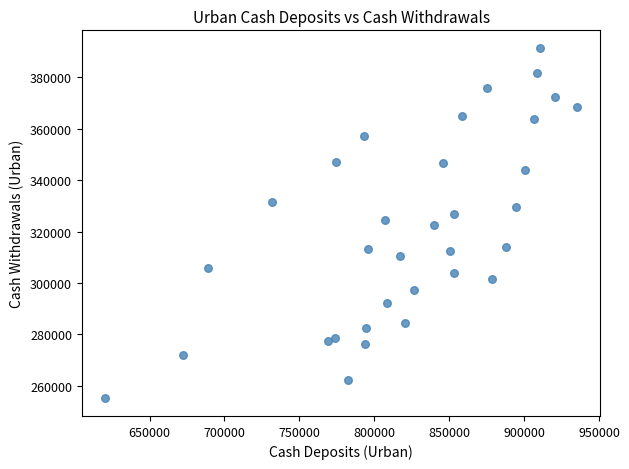

What is the range of X values (max minus min)?

314669